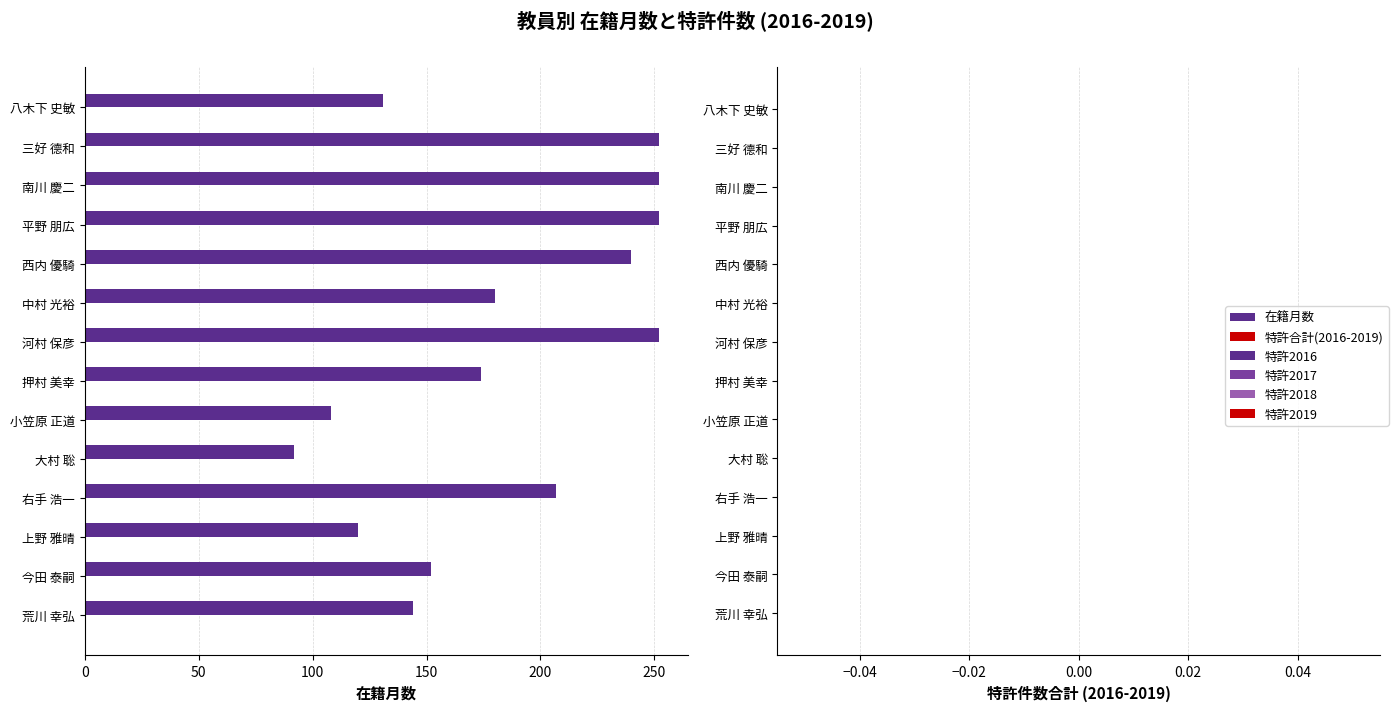

What is the average value?

183